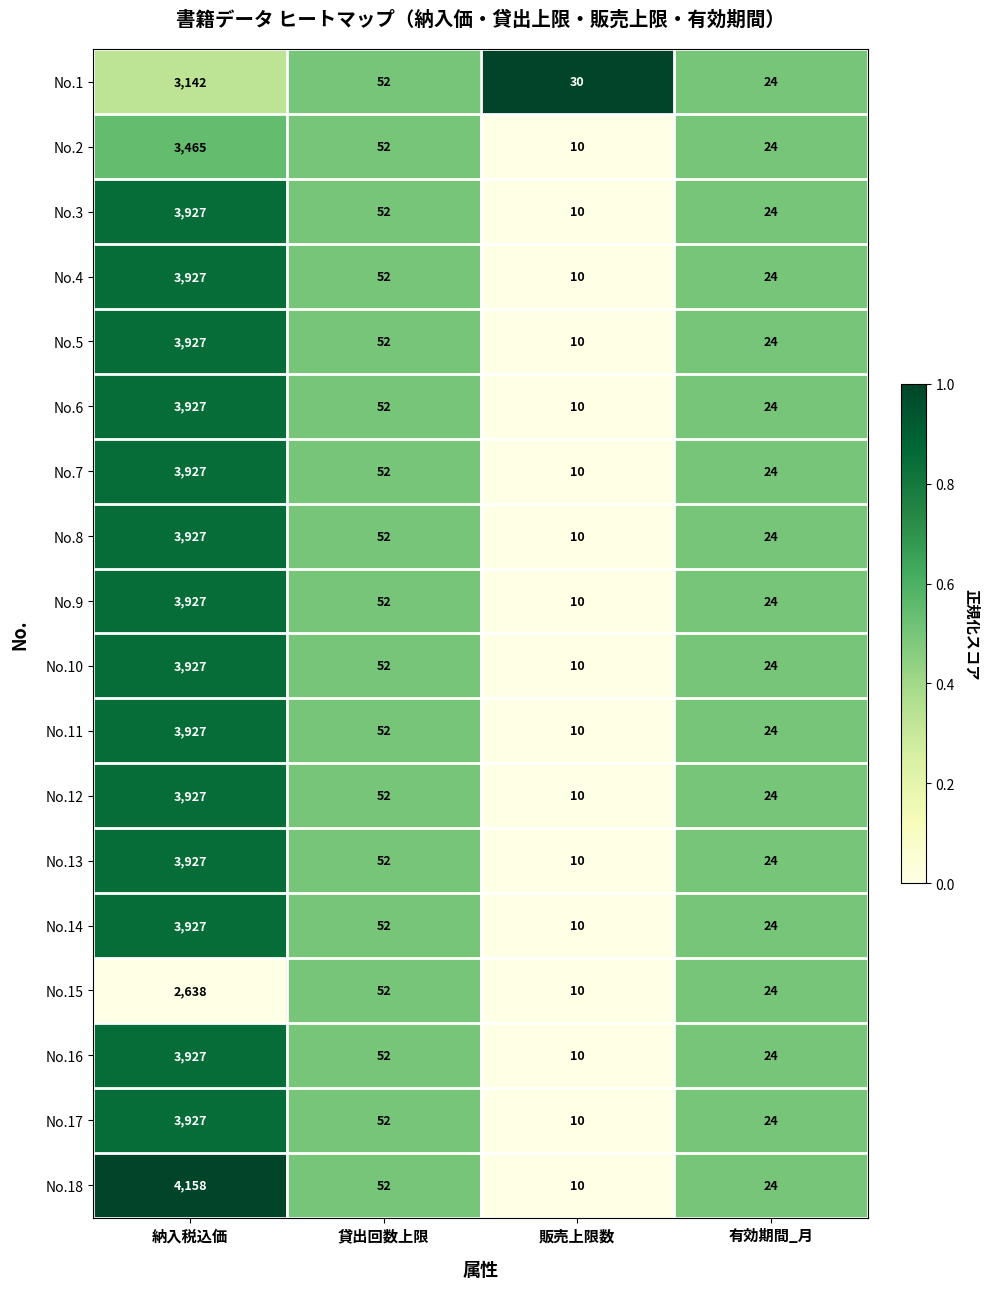

The No.9 series shows 1972 at 納入税込価. True or false?

False